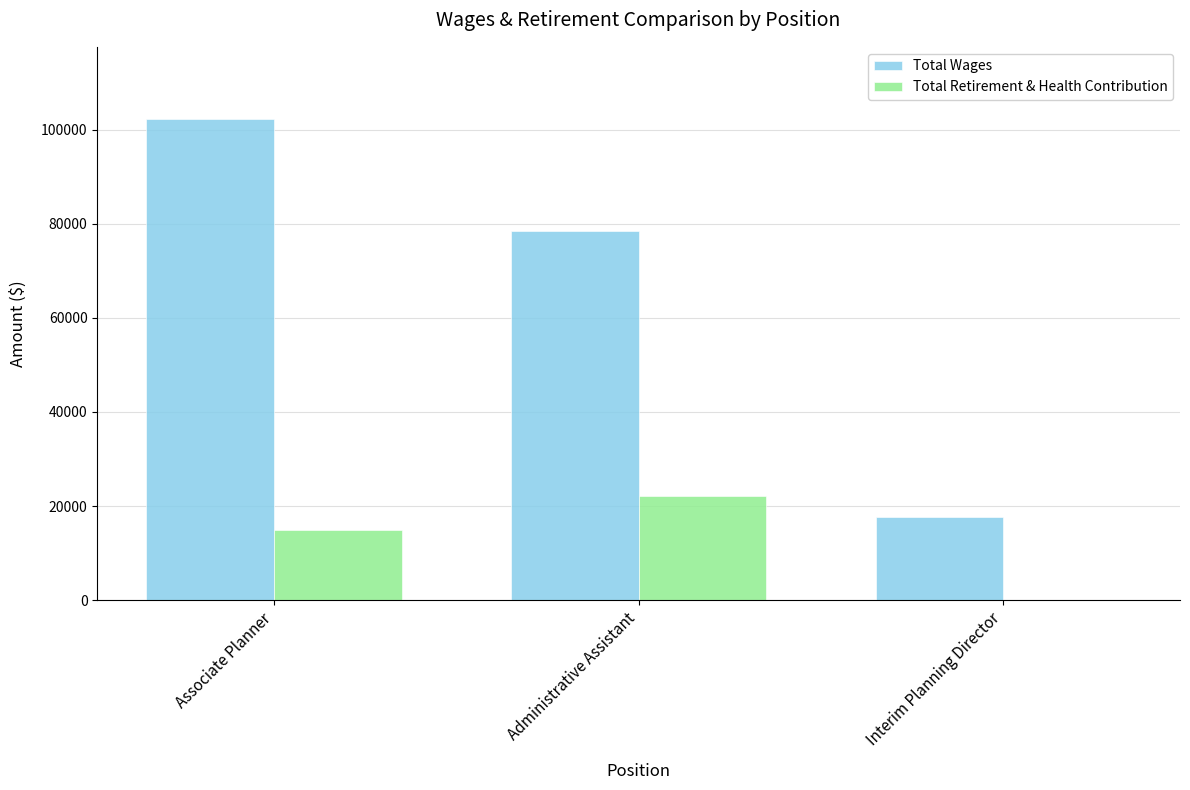

What are all the series names shown in the legend?

Total Wages, Total Retirement & Health Contribution